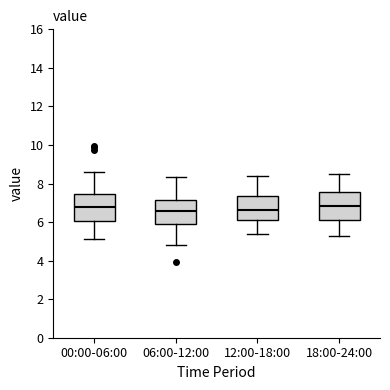

Reading left to right, transcribe this box plot: for each box, give where its median line is, the range the box spans, and where its two whiskers end, as read against the y-axis. The values are not printed on the chart, so give them approximately, as read against the axis.

00:00-06:00: median 6.8, box 6.0 to 7.4, whiskers 5.2 to 8.6
06:00-12:00: median 6.6, box 6.0 to 7.2, whiskers 4.8 to 8.4
12:00-18:00: median 6.6, box 6.2 to 7.4, whiskers 5.4 to 8.4
18:00-24:00: median 6.8, box 6.2 to 7.6, whiskers 5.4 to 8.6